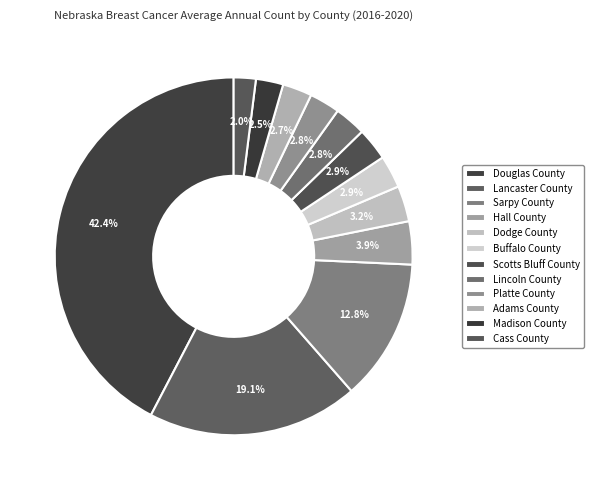

What is the total percentage of Buffalo County and Douglas County?

45.3%